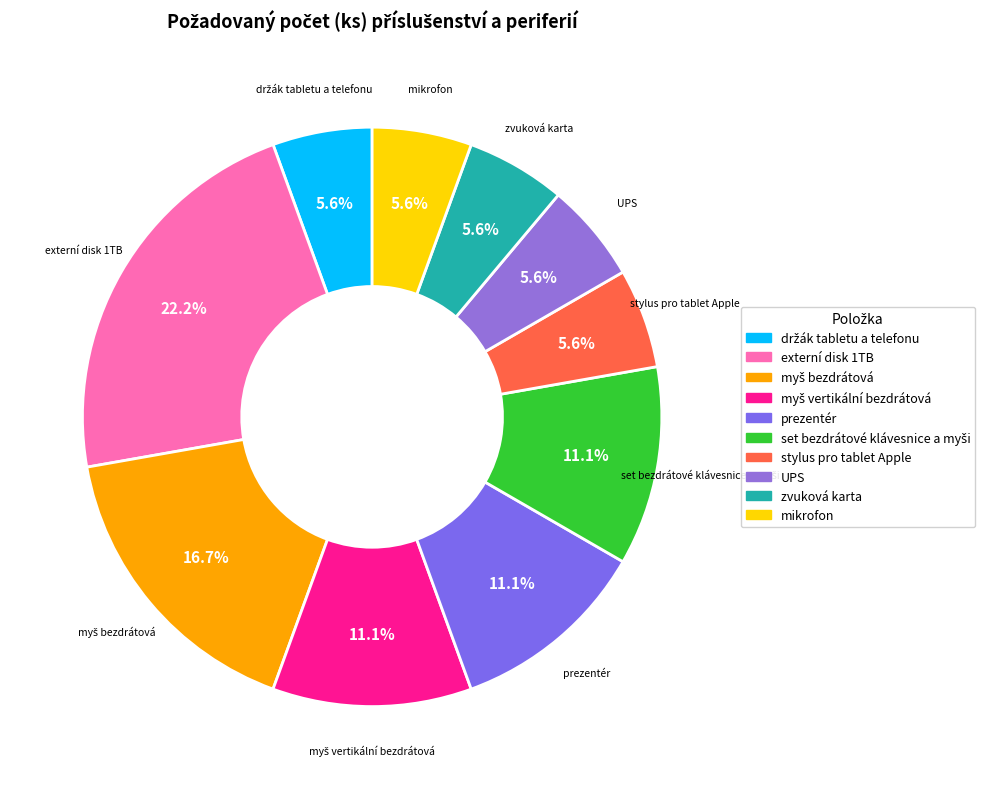

How many slices are in this pie chart?

10